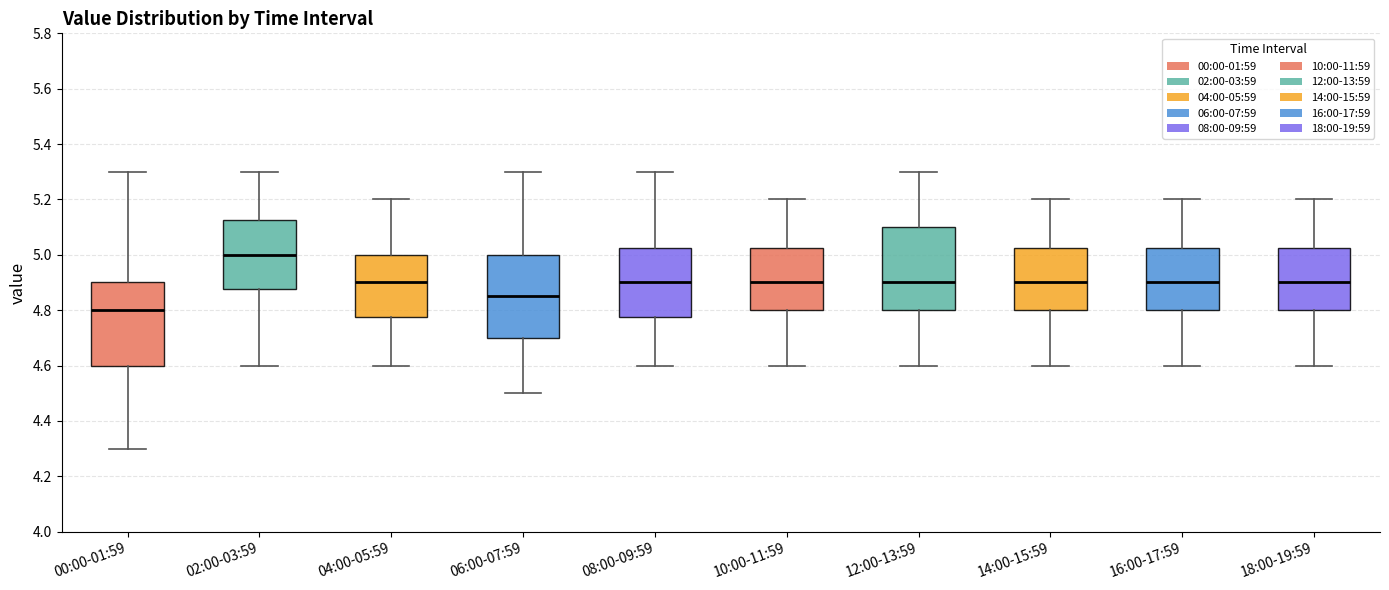

Reading left to right, read every box against the y-axis: the position of its median line, the range the box covers, and the ends of its whiskers. The values are not printed on the chart, so give them approximately, as read against the axis.

00:00-01:59: median 4.80, box 4.60 to 4.90, whiskers 4.30 to 5.30
02:00-03:59: median 5.00, box 4.88 to 5.12, whiskers 4.60 to 5.30
04:00-05:59: median 4.90, box 4.78 to 5.00, whiskers 4.60 to 5.20
06:00-07:59: median 4.86, box 4.70 to 5.00, whiskers 4.50 to 5.30
08:00-09:59: median 4.90, box 4.78 to 5.02, whiskers 4.60 to 5.30
10:00-11:59: median 4.90, box 4.80 to 5.02, whiskers 4.60 to 5.20
12:00-13:59: median 4.90, box 4.80 to 5.10, whiskers 4.60 to 5.30
14:00-15:59: median 4.90, box 4.80 to 5.02, whiskers 4.60 to 5.20
16:00-17:59: median 4.90, box 4.80 to 5.02, whiskers 4.60 to 5.20
18:00-19:59: median 4.90, box 4.80 to 5.02, whiskers 4.60 to 5.20